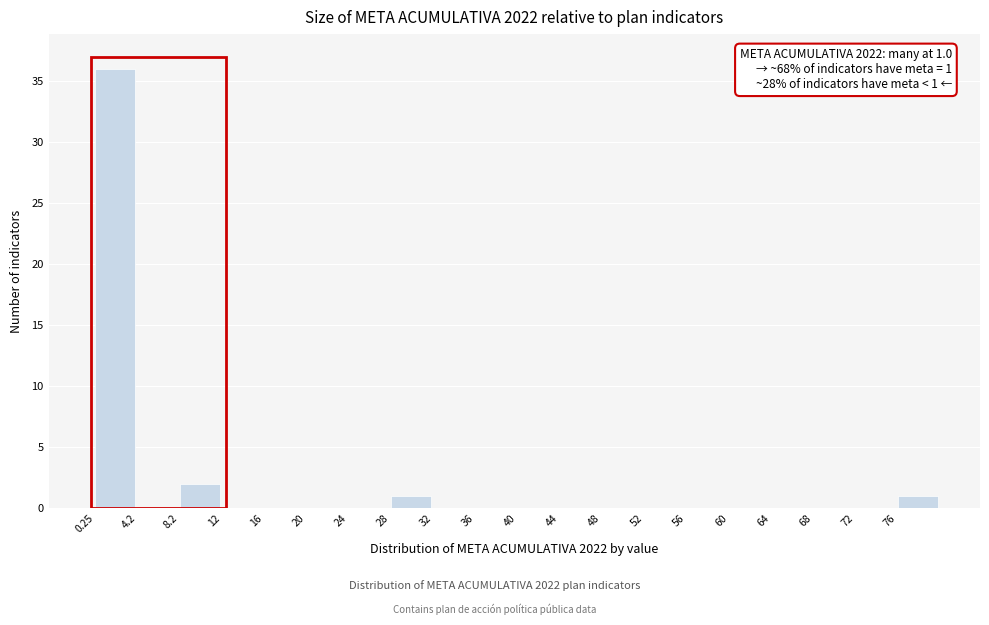

Over which range of the x-axis is the bar tallest?

0.5 to 4.0